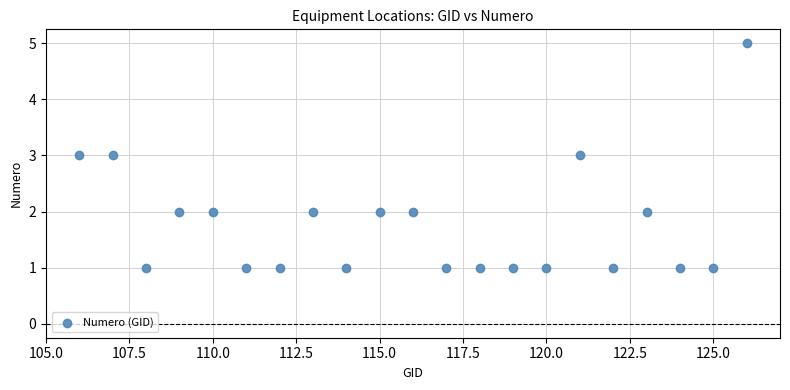

What is the range of Y values (max minus min)?

4